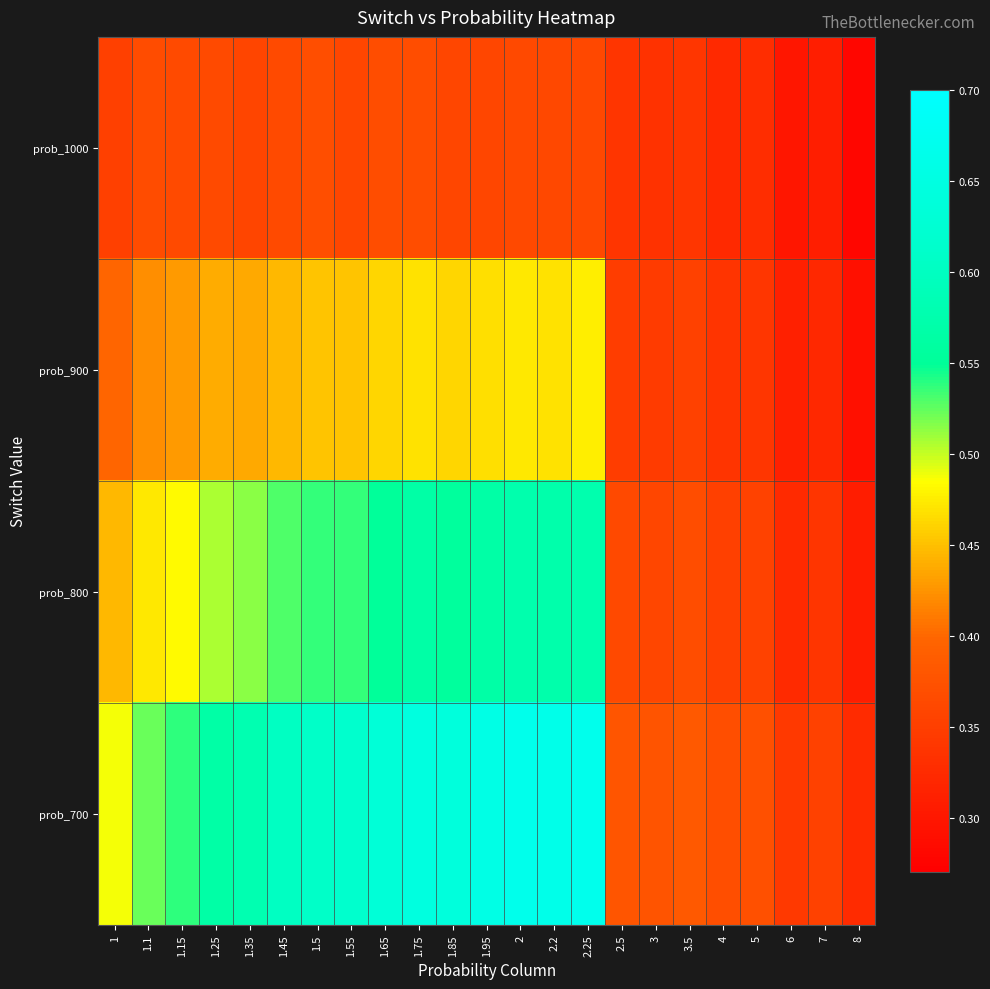

Reading left to right, what are all the values shown in this chart?

prob_1000: 1=0.4	1.1=0.4	1.15=0.4	1.25=0.4	1.35=0.4	1.45=0.4	1.5=0.4	1.55=0.4	1.65=0.4	1.75=0.4	1.85=0.4	1.95=0.4	2=0.4	2.2=0.4	2.25=0.4	2.5=0.3	3=0.3	3.5=0.3	4=0.3	5=0.3	6=0.3	7=0.3	8=0.3
prob_900: 1=0.4	1.1=0.4	1.15=0.4	1.25=0.4	1.35=0.4	1.45=0.4	1.5=0.5	1.55=0.5	1.65=0.5	1.75=0.5	1.85=0.5	1.95=0.5	2=0.5	2.2=0.5	2.25=0.5	2.5=0.3	3=0.3	3.5=0.4	4=0.3	5=0.3	6=0.3	7=0.3	8=0.3
prob_800: 1=0.4	1.1=0.5	1.15=0.5	1.25=0.5	1.35=0.5	1.45=0.5	1.5=0.5	1.55=0.5	1.65=0.6	1.75=0.6	1.85=0.6	1.95=0.6	2=0.6	2.2=0.6	2.25=0.6	2.5=0.4	3=0.4	3.5=0.4	4=0.4	5=0.4	6=0.3	7=0.3	8=0.3
prob_700: 1=0.5	1.1=0.5	1.15=0.5	1.25=0.6	1.35=0.6	1.45=0.6	1.5=0.6	1.55=0.6	1.65=0.6	1.75=0.6	1.85=0.6	1.95=0.7	2=0.7	2.2=0.7	2.25=0.7	2.5=0.4	3=0.4	3.5=0.4	4=0.4	5=0.4	6=0.3	7=0.4	8=0.3